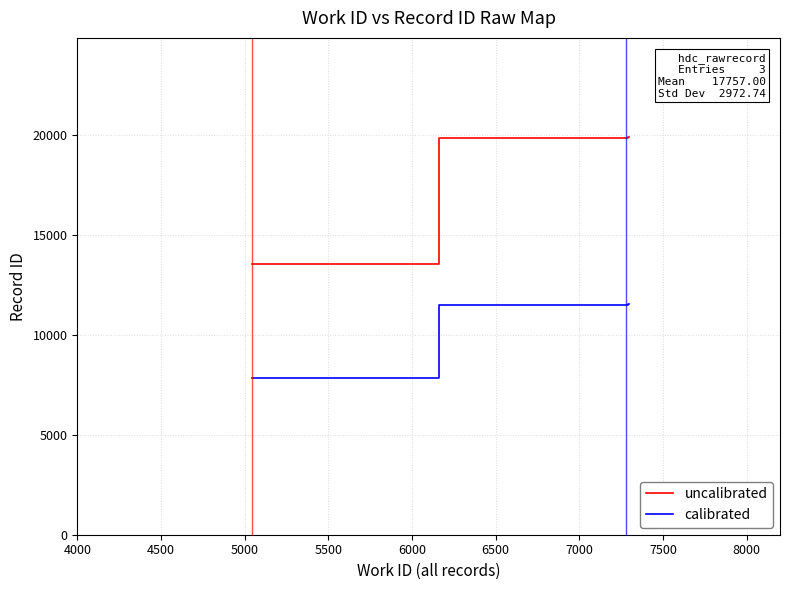

What is the maximum value shown in the chart?

19882.0